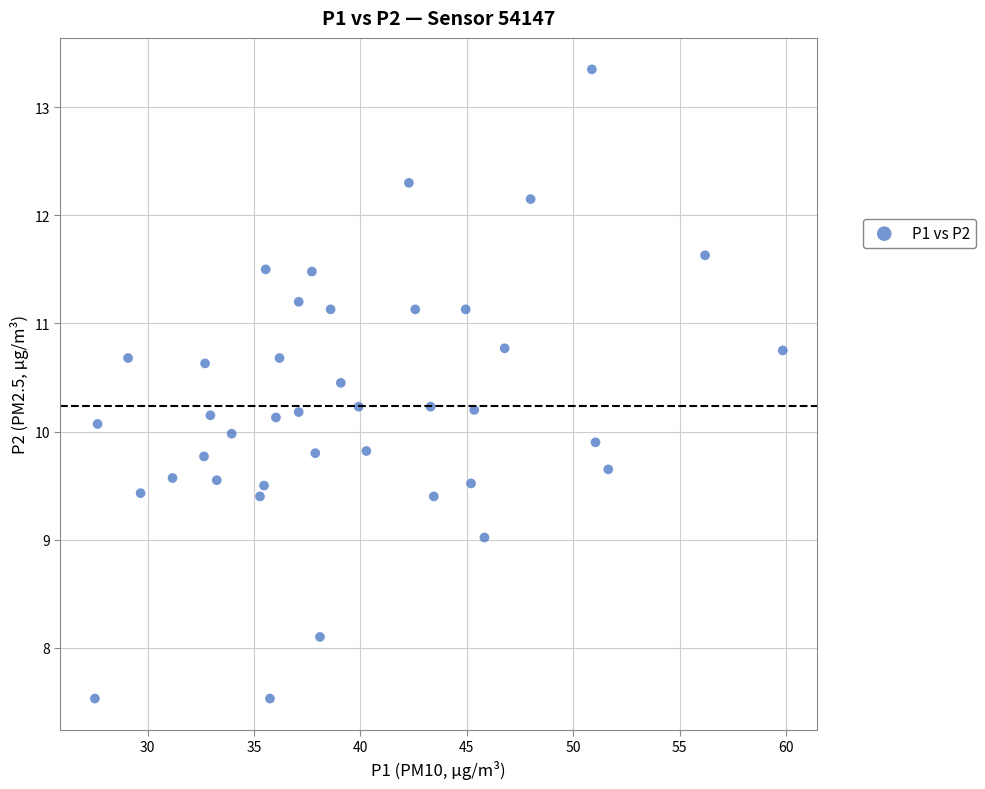

What is the range of Y values (max minus min)?

5.8